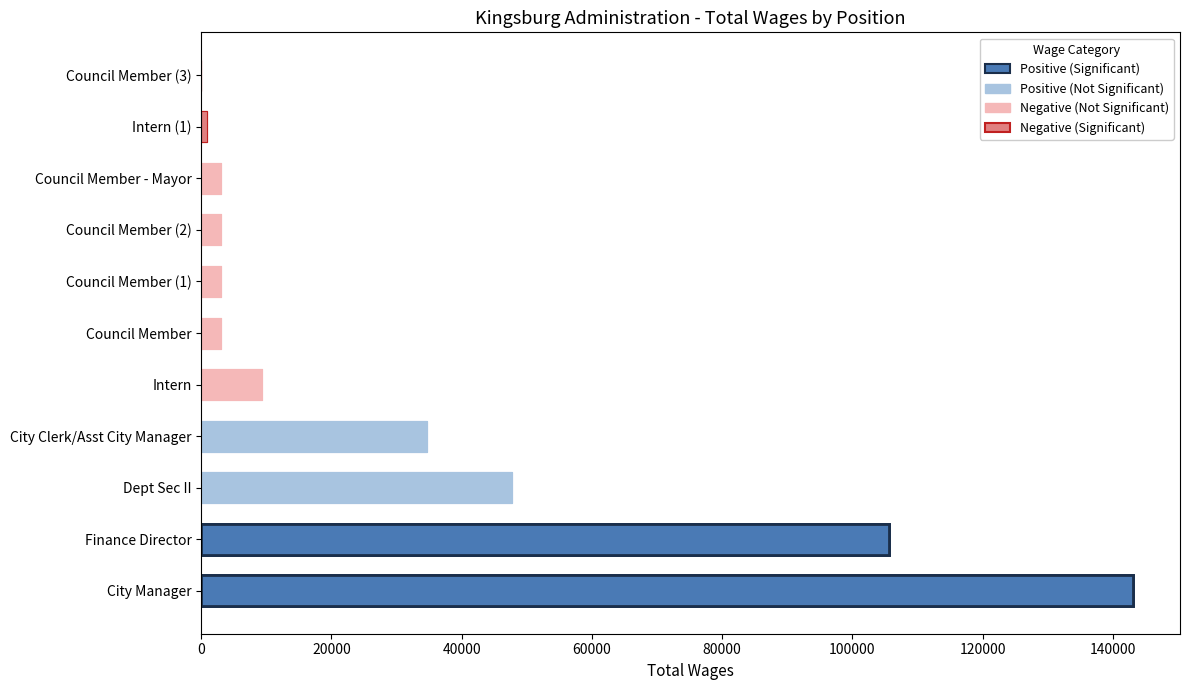

True or false: the data shows 2008 at Council Member (2).

False